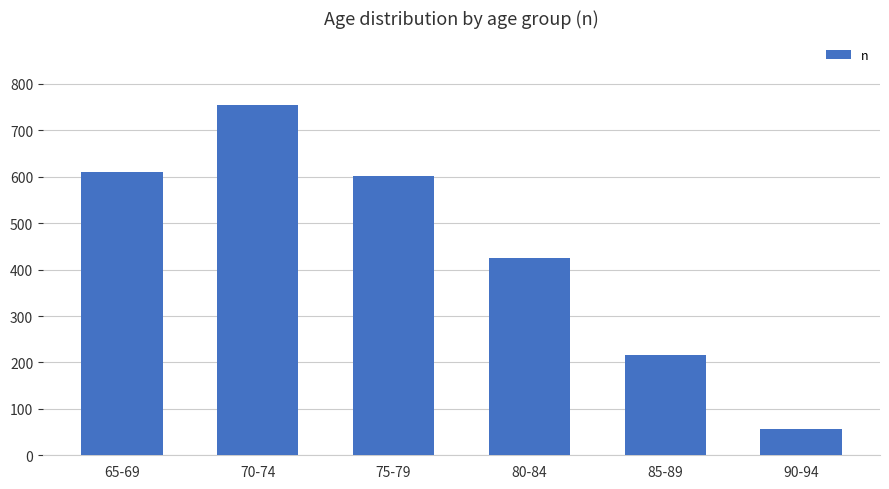

What is the minimum value shown in the chart?

56